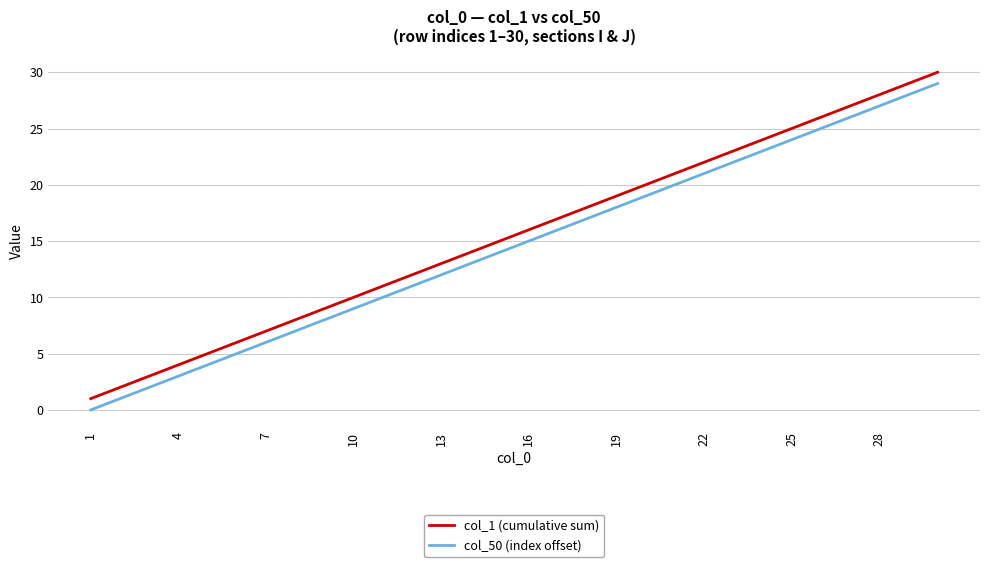

Reading left to right, what are all the values shown in this chart?

col_1 (cumulative sum): 1	2	3	4	5	6	7	8	9	10	11	12	13	14	15	16	17	18	19	20	21	22	23	24	25	26	27	28	29	30
col_50 (index offset): 0	1	2	3	4	5	6	7	8	9	10	11	12	13	14	15	16	17	18	19	20	21	22	23	24	25	26	27	28	29